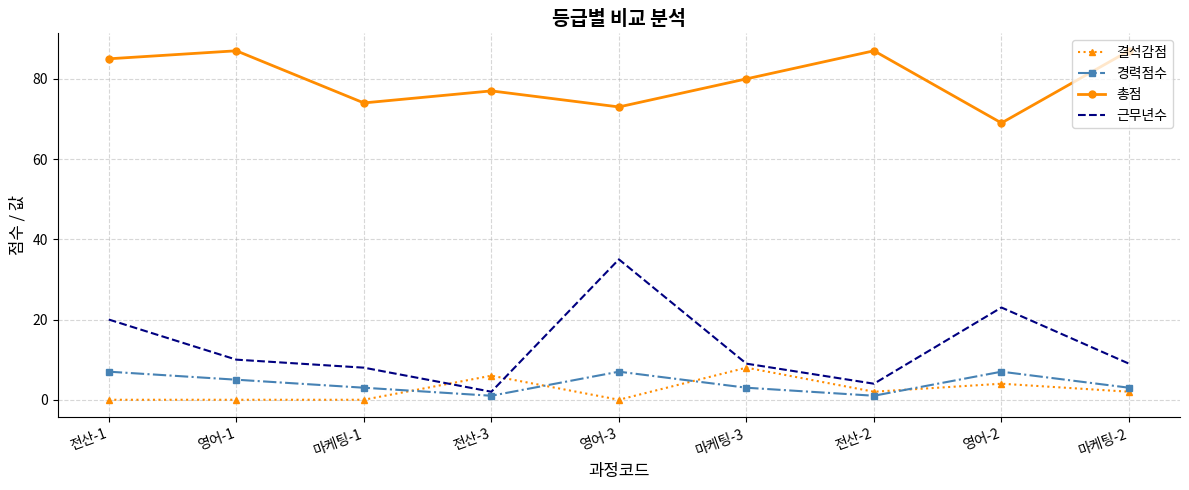

What is the minimum value for 총점?

69